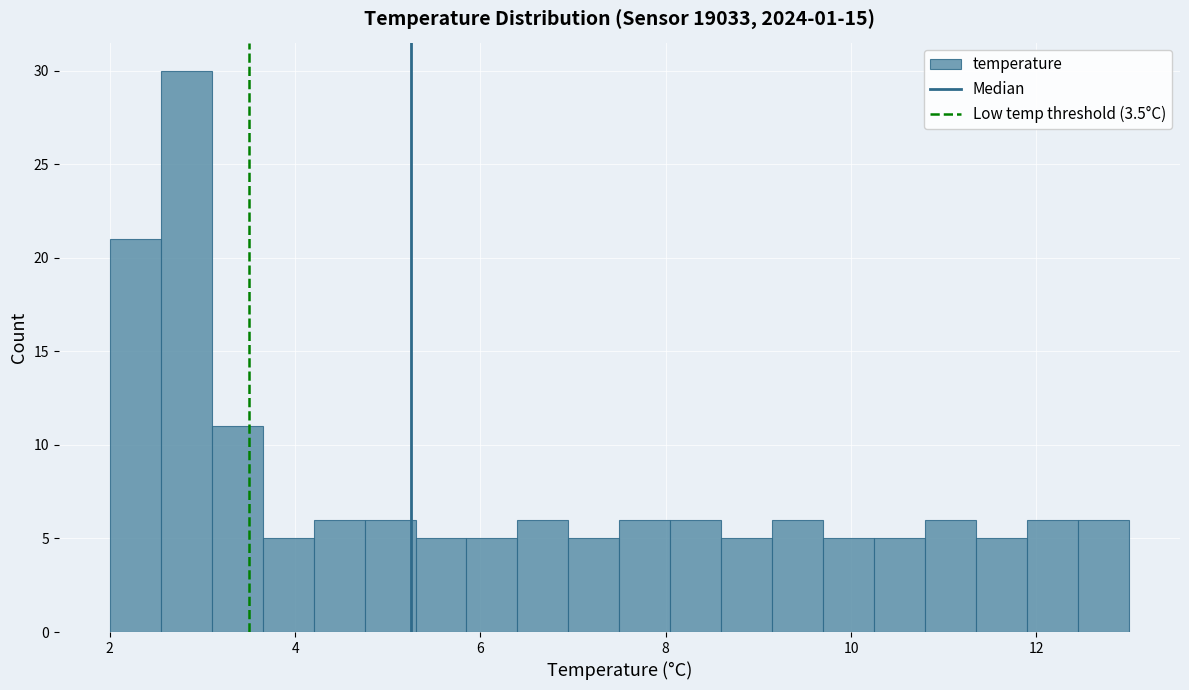

Around what value on the x-axis is the tallest bar? Give the approximate position of its centre, as read against the axis.

2.8